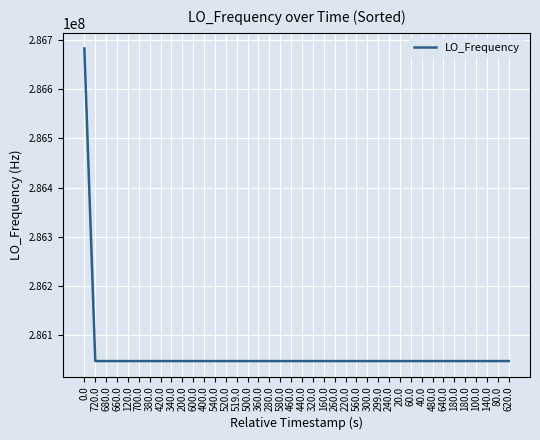

How many lines are shown in the chart?

1